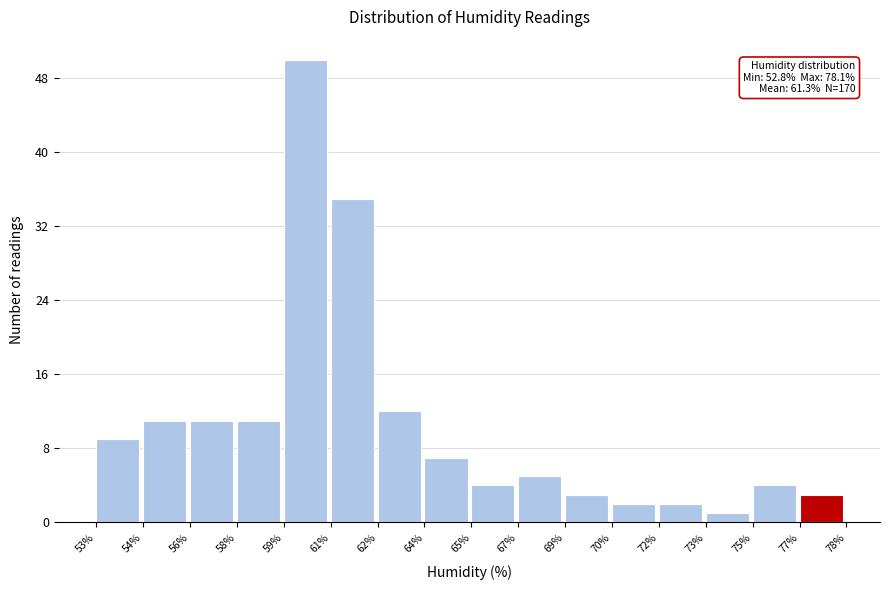

Reading left to right, list all the values displayed in this chart.

53%=9	54%=11	56%=11	58%=11	59%=50	61%=35	62%=12	64%=7	65%=4	67%=5	69%=3	70%=2	72%=2	73%=1	75%=4	77%=3